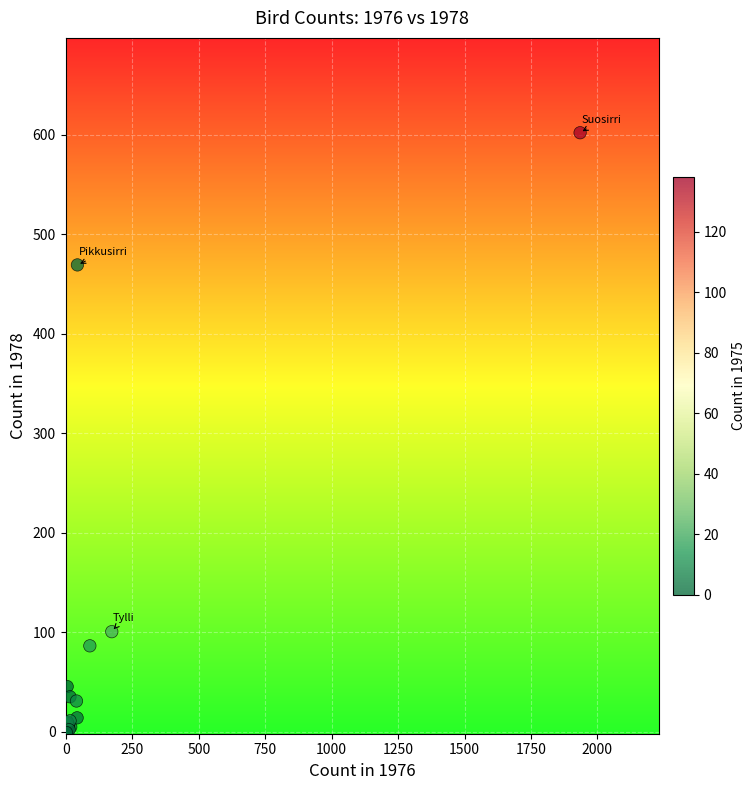

What Y value in the scatter plot is closest to 300?

469.1